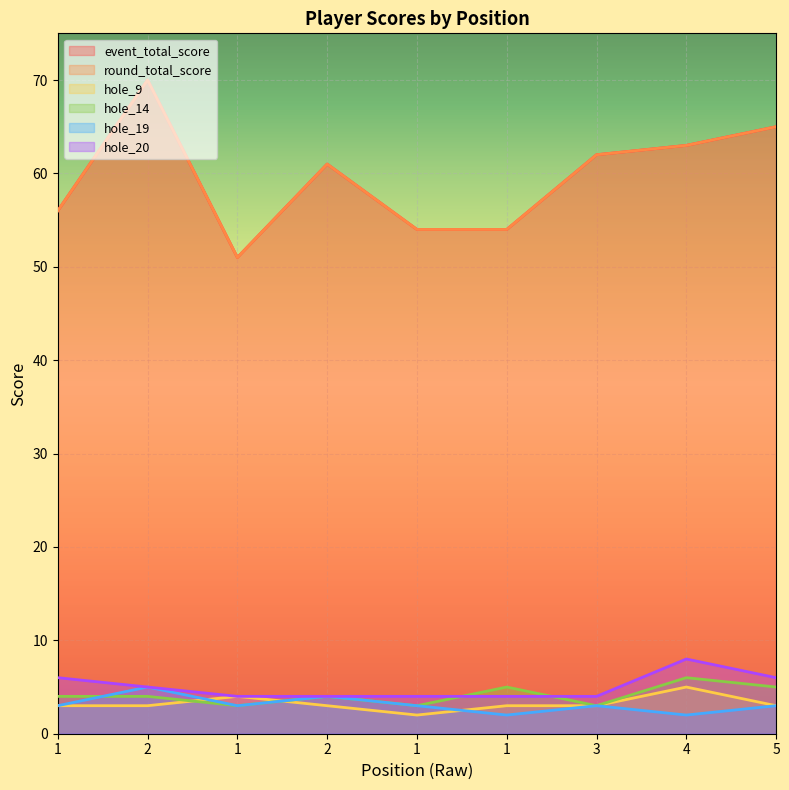

True or false: hole_14 has a value of 1 at 1.

False